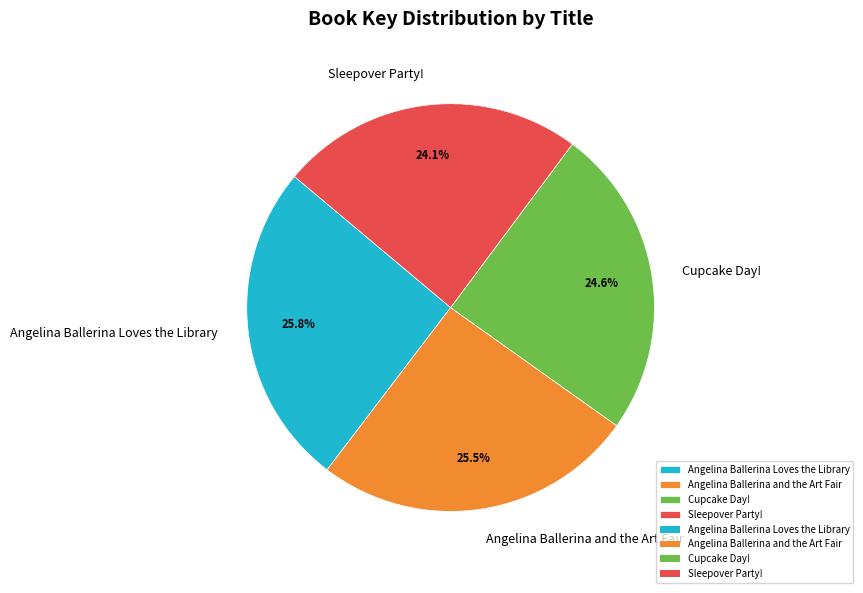

Does Cupcake Day! represent more than half of the total?

No